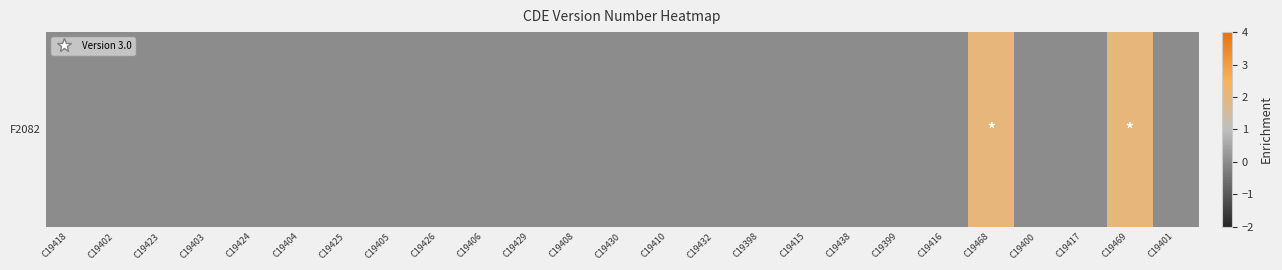

Where is the data nearest to the value 1?

C19418